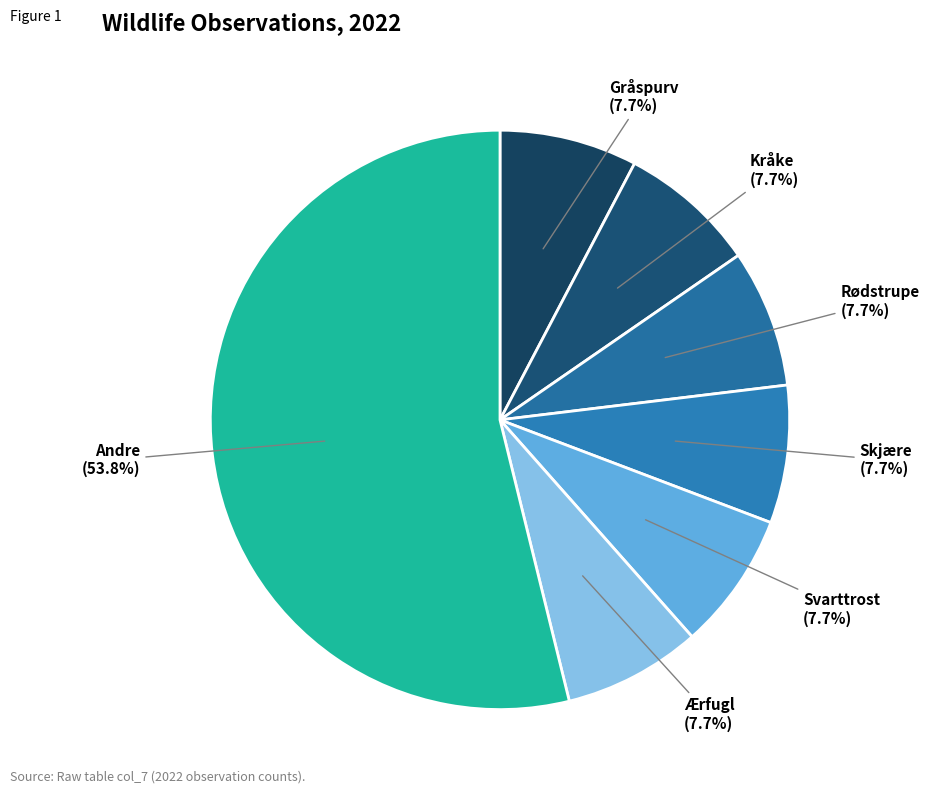

How many segments does this pie chart have?

7